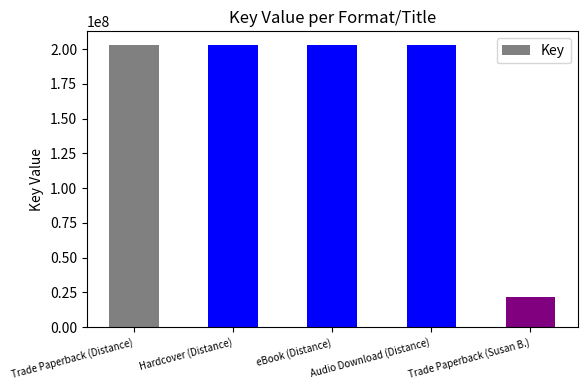

What is the difference between the maximum and minimum values?

180649891